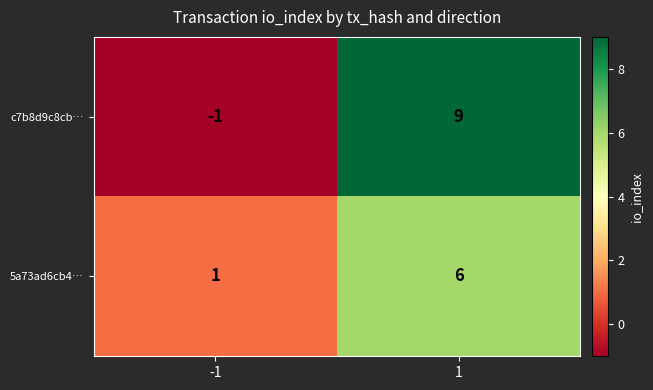

What is the sum of the 5a73ad6cb4… values at -1 and 1?

7